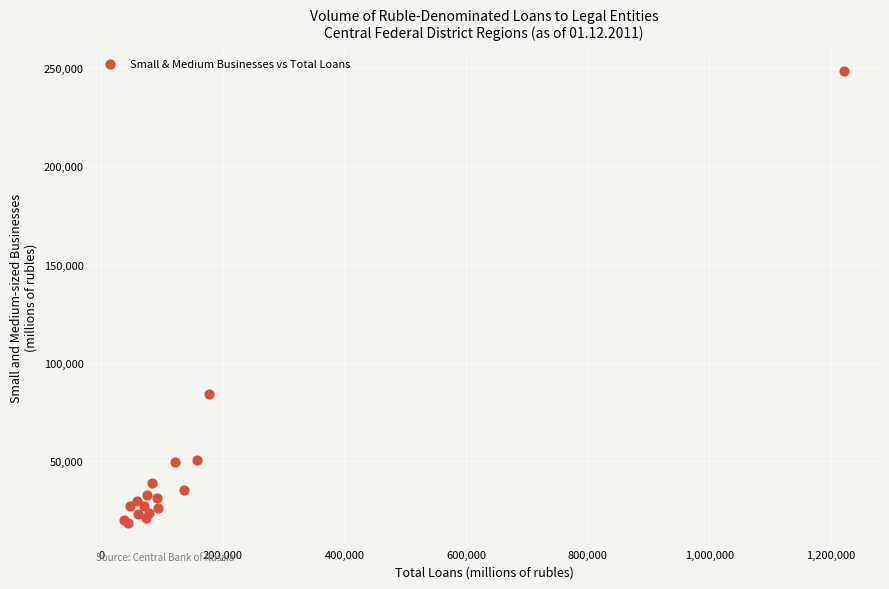

What Y value in the scatter plot is closest to 133455?

83891